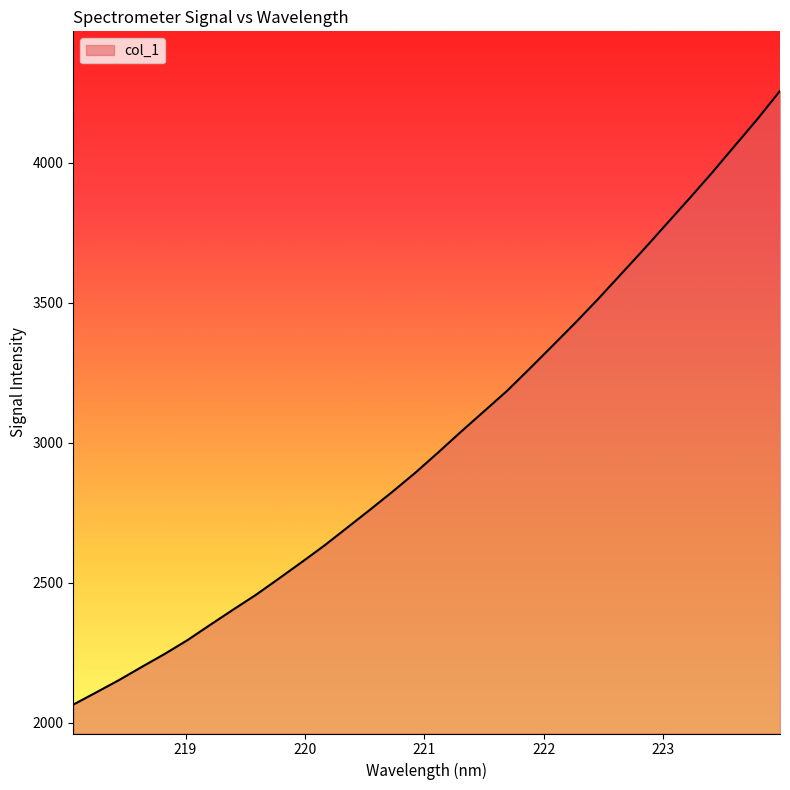

What is the maximum value shown in the chart?

4256.5